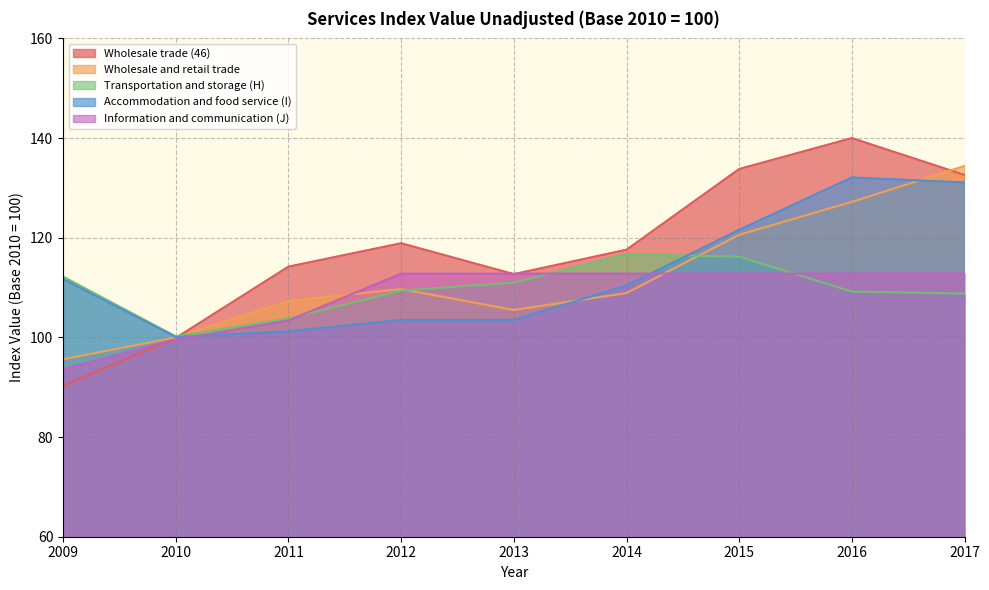

What is the value of the Accommodation and food service (I) point at the 9th from the left?

131.1